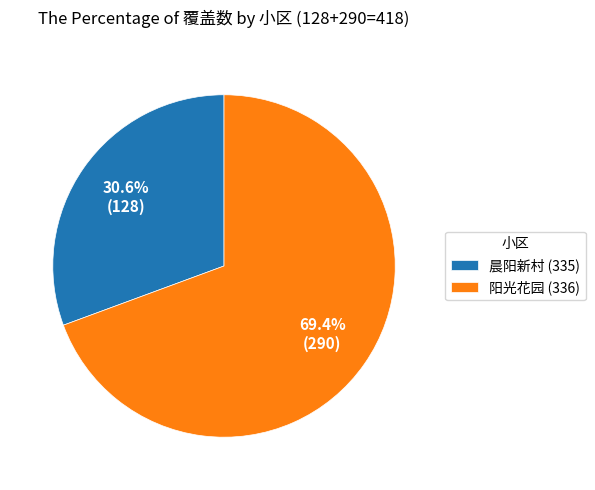

To the nearest percent, what is the average slice percentage?

50%